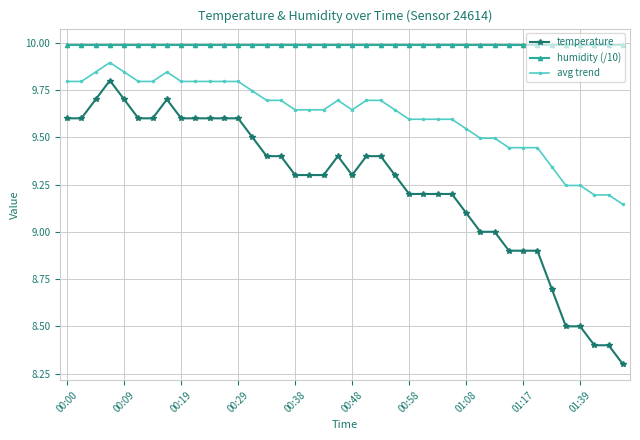

True or false: humidity (/10) and temperature intersect in this chart.

False